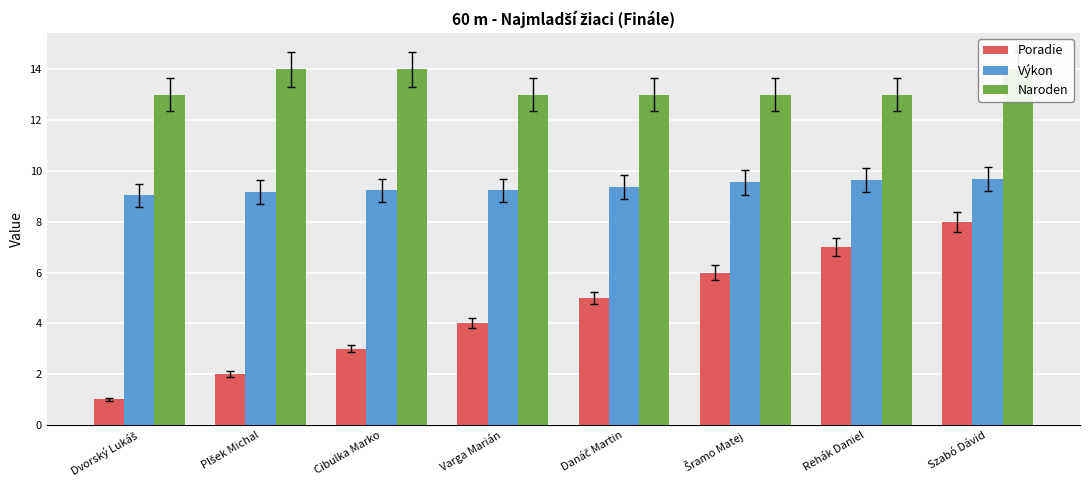

What is the label of the 7th bar from the right?

Plšek Michal